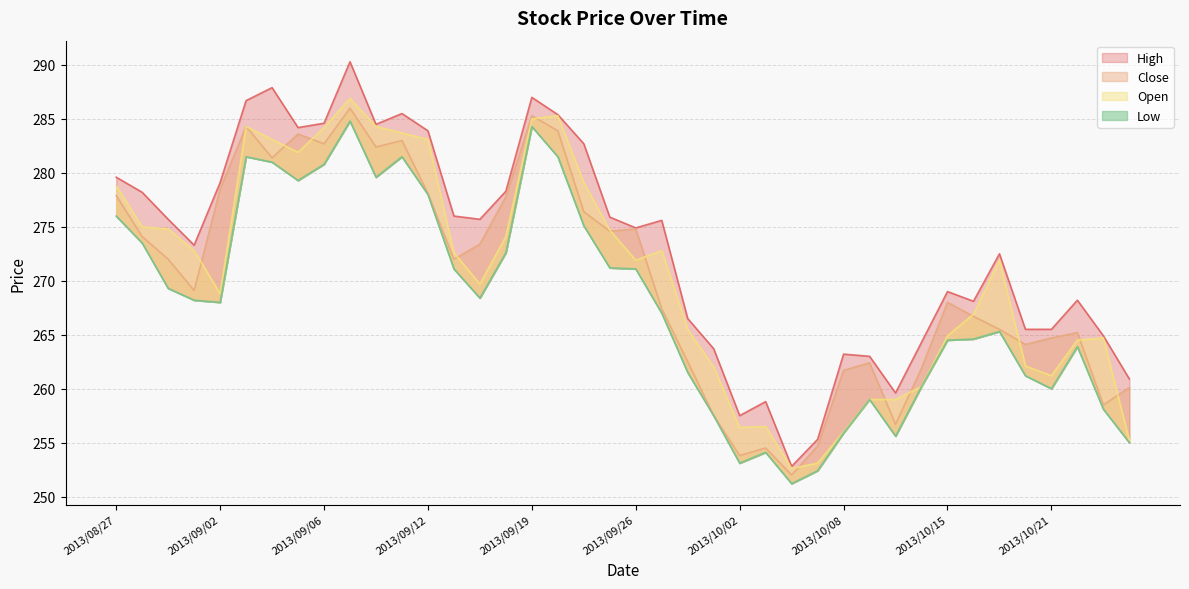

How many data points in Low are less than 268?

19